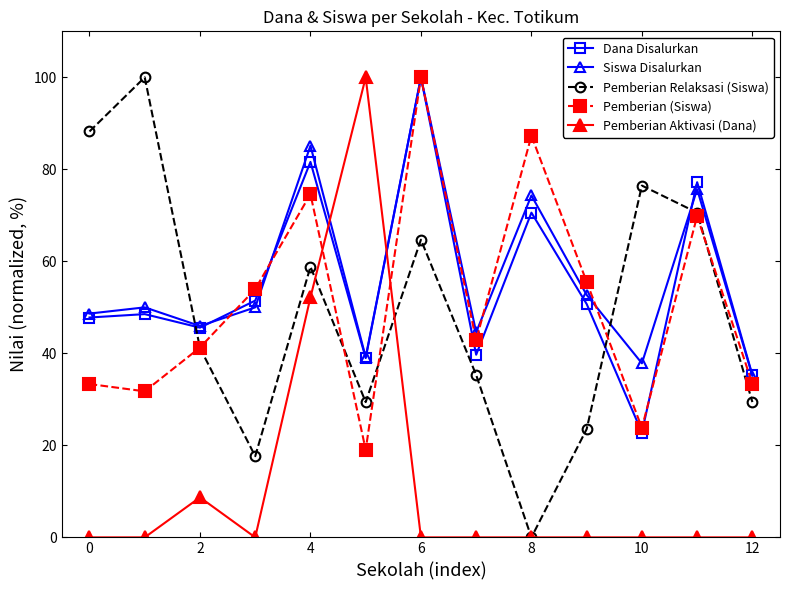

How many interior local valleys does the Siswa Disalurkan series have?

4